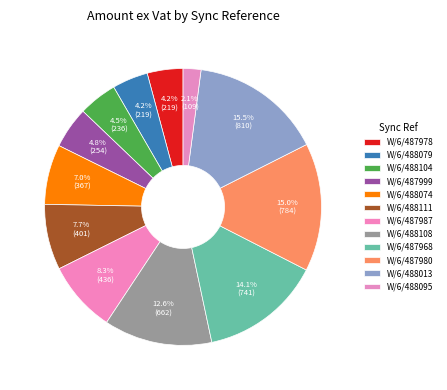

Which category has the biggest portion of the pie?

W/6/488013